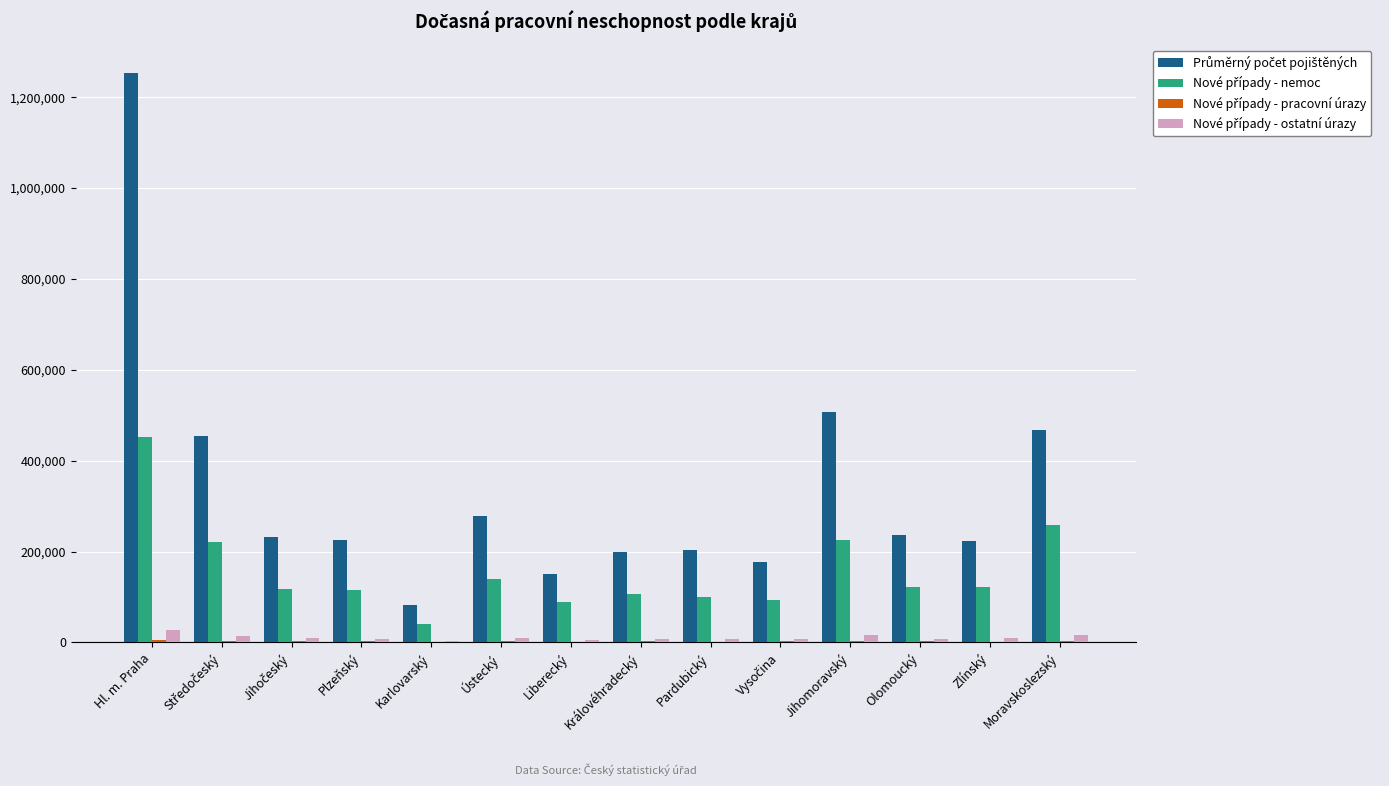

At which category is the sum across all series the highest?

Hl. m. Praha